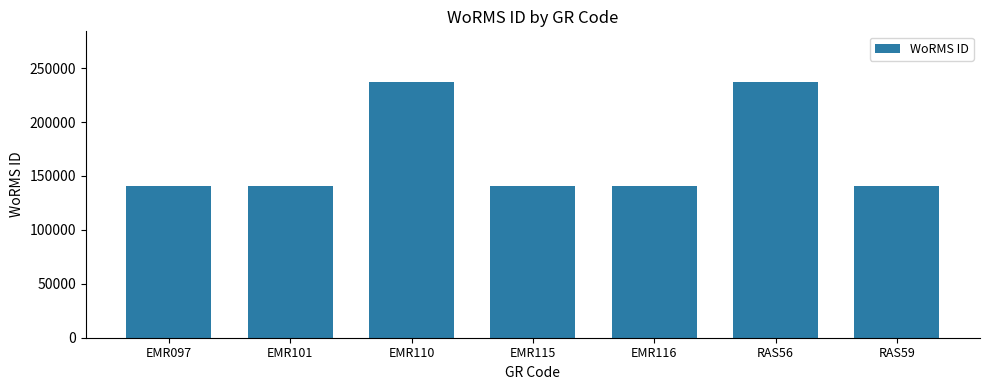

What is the smallest value displayed?

140687